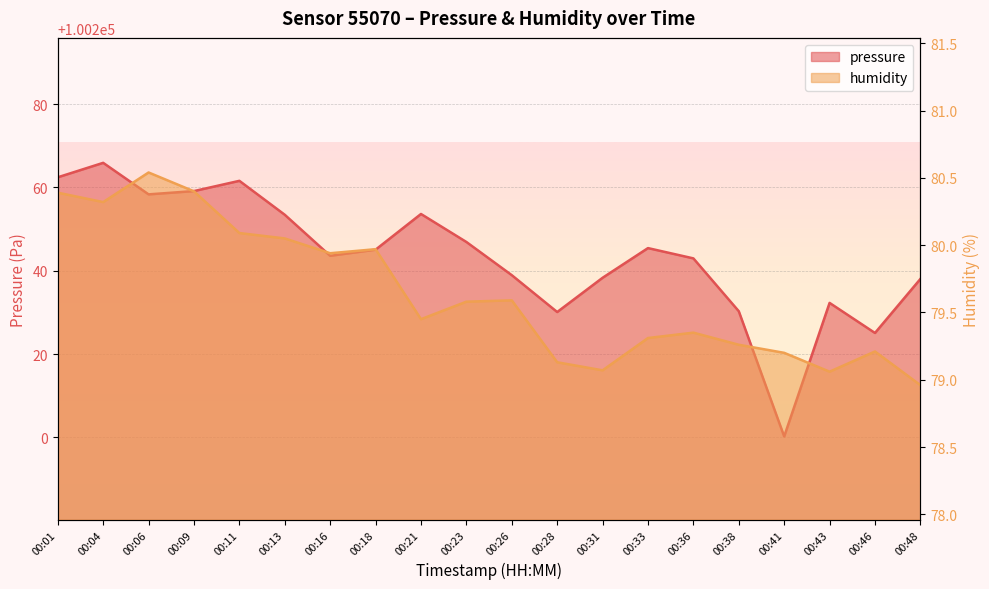

What is the minimum value shown in the chart?

79.0